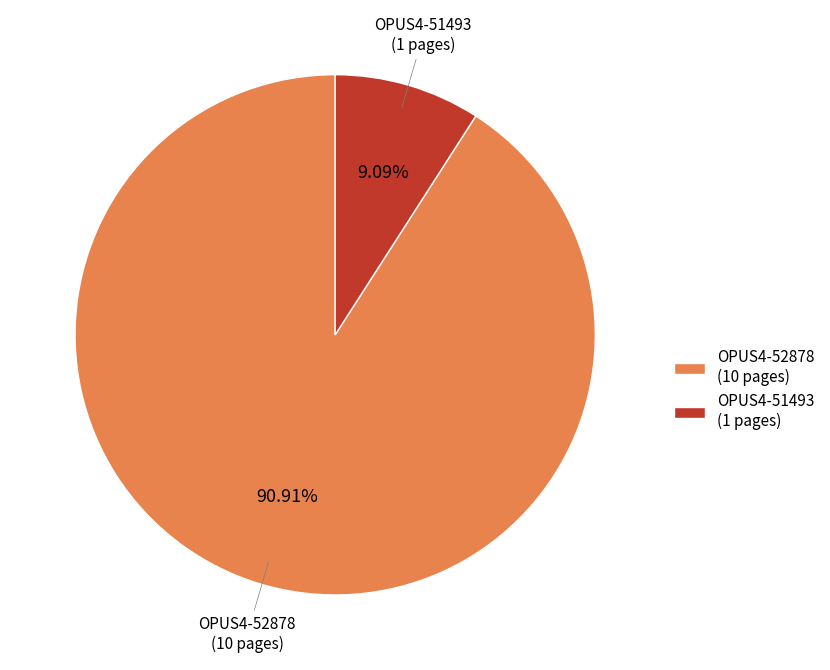

What is the largest slice in the pie chart?

OPUS4-52878